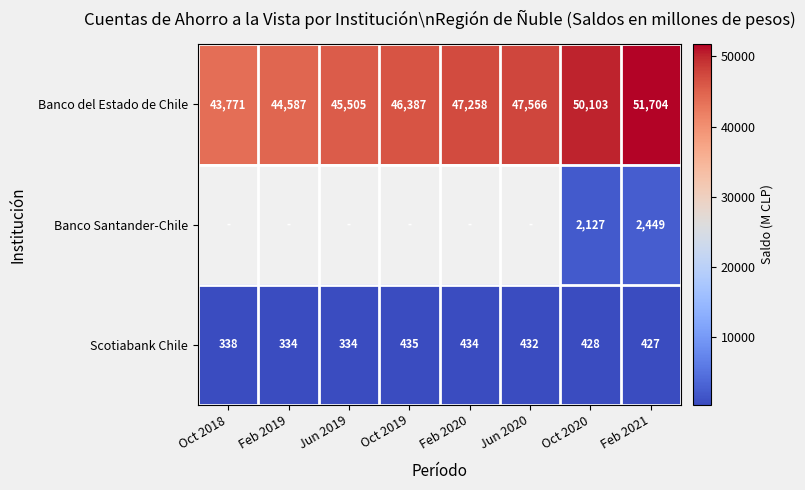

At which label does Scotiabank Chile first exceed 428?

Oct 2019